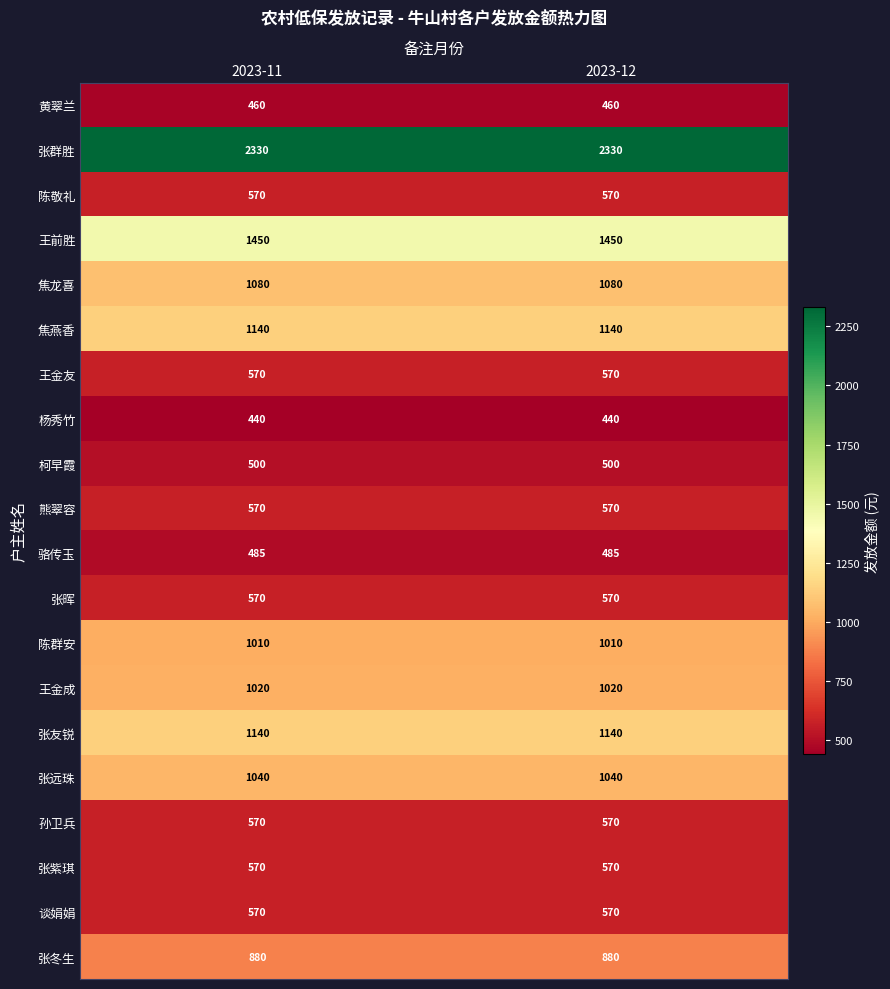

What is the lowest value of the 陈群安 series?

1010